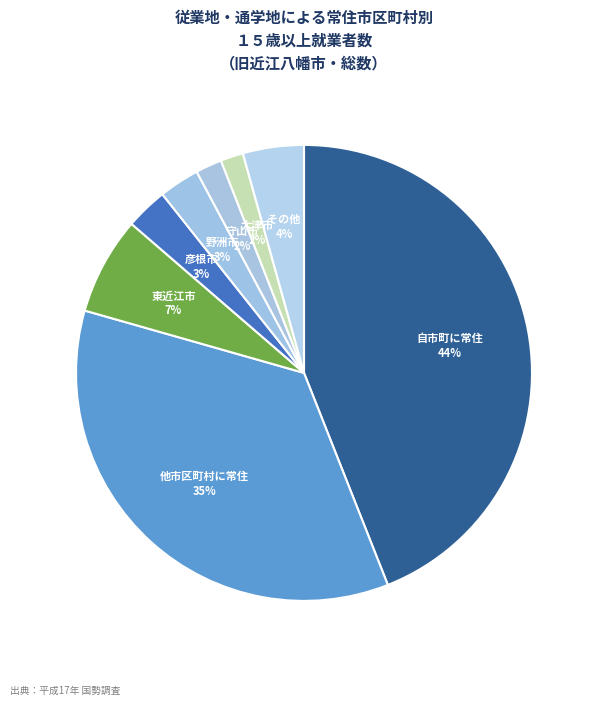

How many segments does this pie chart have?

8